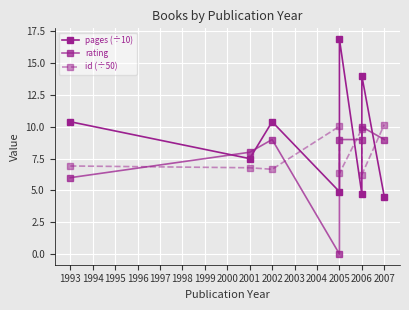

Which series has the widest spread of values?

pages (÷10)